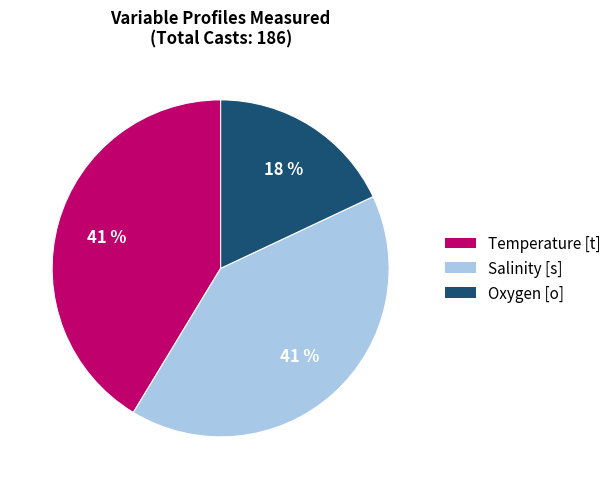

Combined, do Salinity [s] and Temperature [t] account for over 50%?

Yes